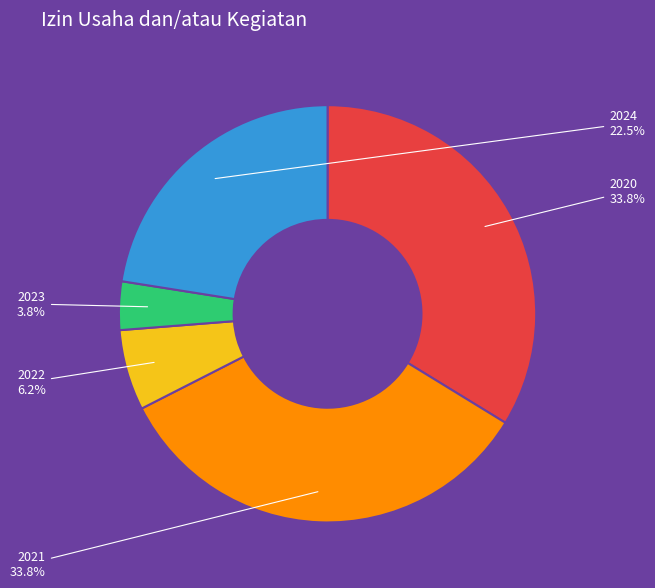

The 2021 slice represents 34% of the pie. True or false?

True